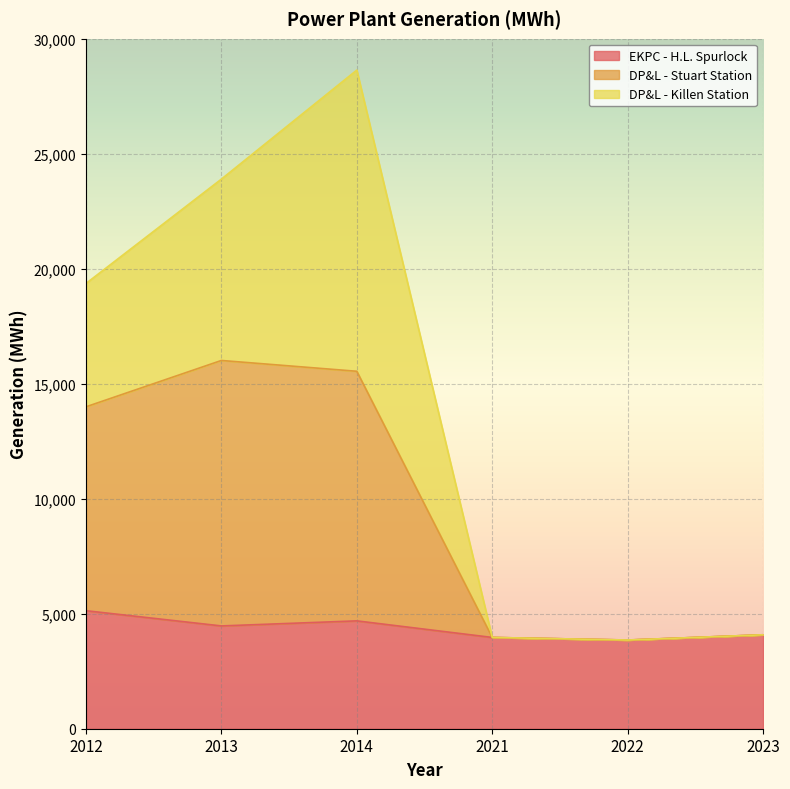

How many values in the EKPC - H.L. Spurlock series exceed 4468?

3